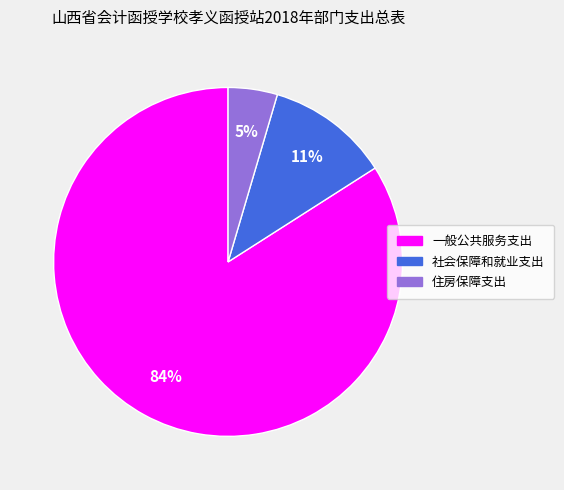

Is the sum of 社会保障和就业支出 and 住房保障支出 greater than half?

No